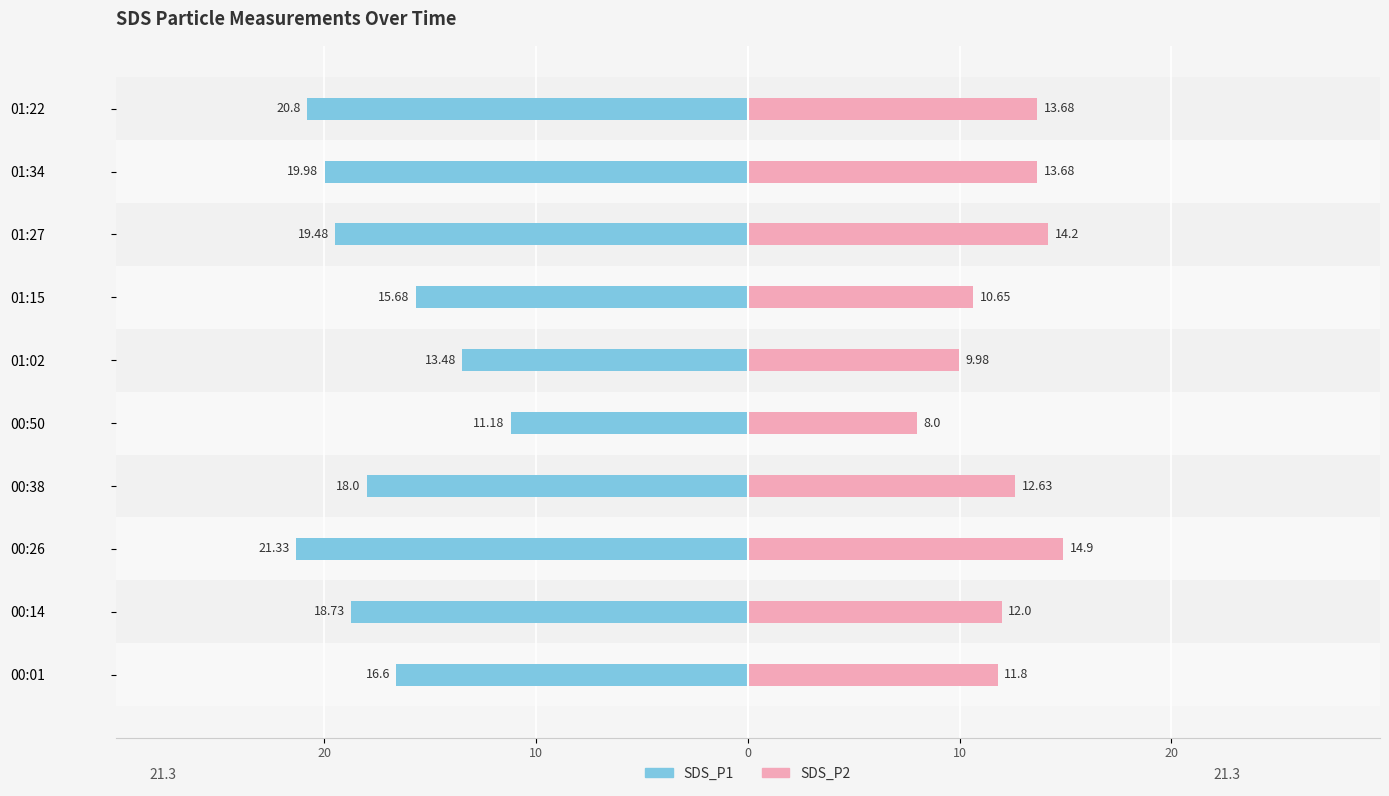

Is the value of SDS_P1 at 00:38 greater than the value of SDS_P2 at 00:26?

No